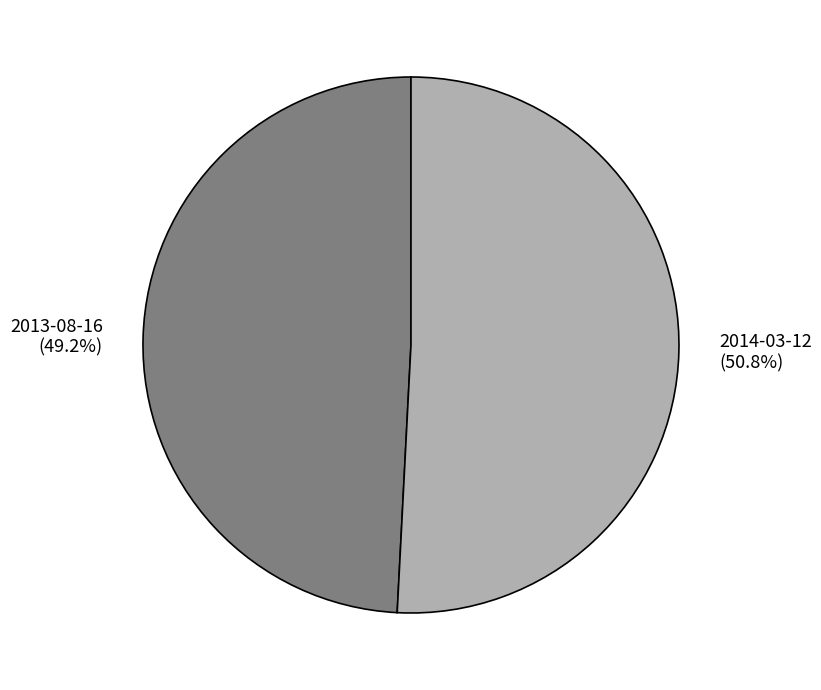

What percentage do 2014-03-12 and 2013-08-16 together represent?

100.0%